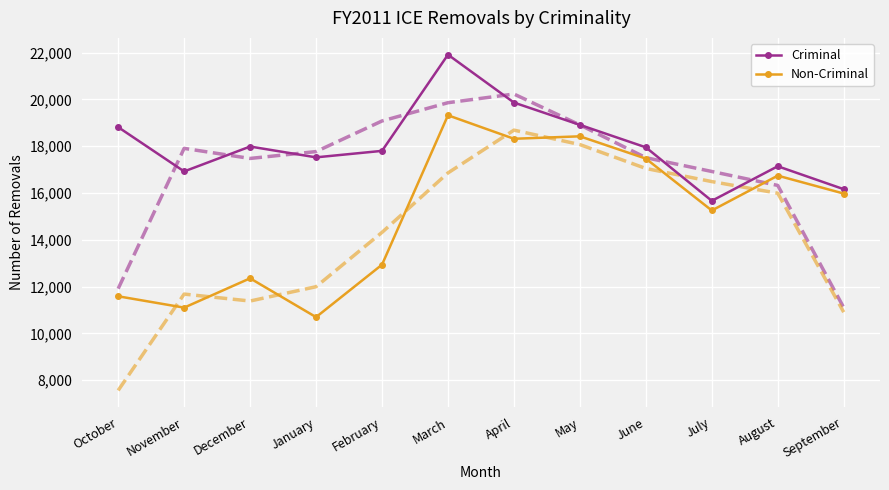

What value does the Non-Criminal series have at June, to the nearest 50?

17450